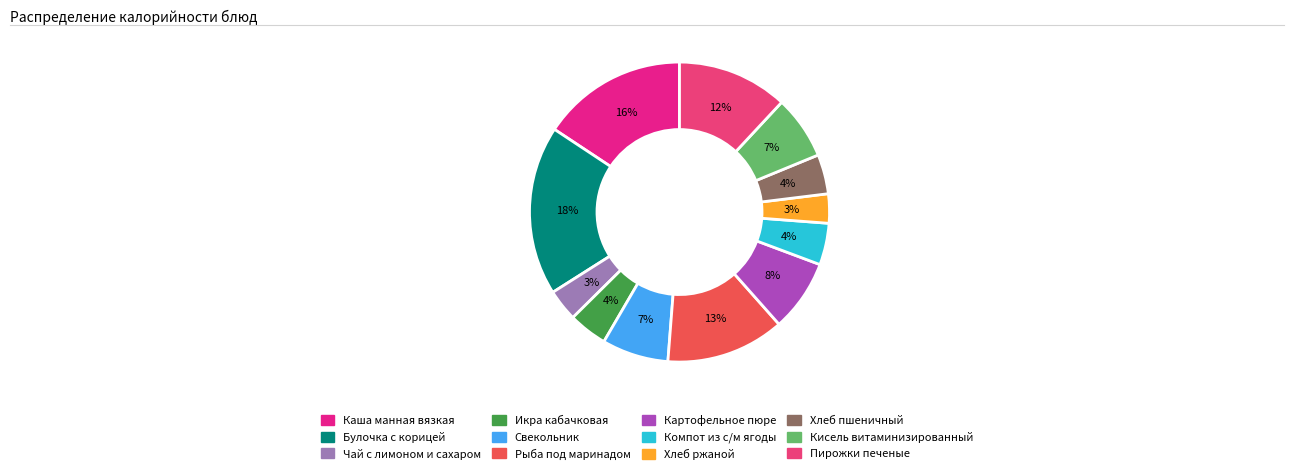

To the nearest percent, what portion does Кисель витаминизированный represent?

7%